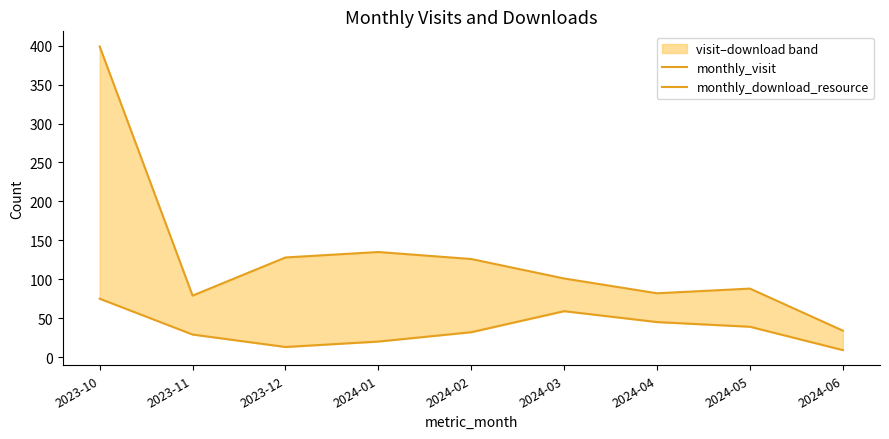

At which category does monthly_download_resource reach its first local peak?

2024-03